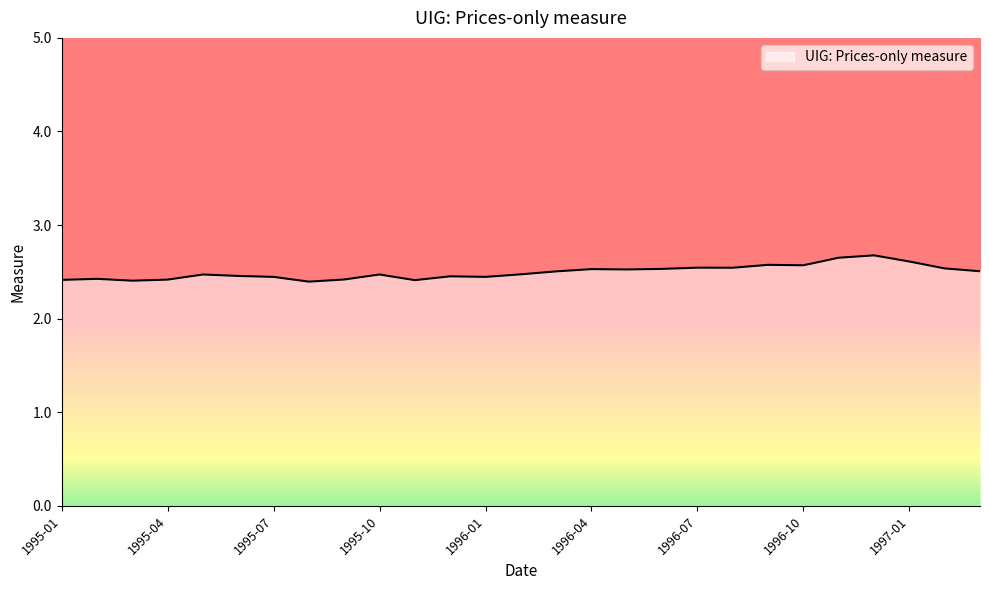

What is the smallest value displayed?

2.4